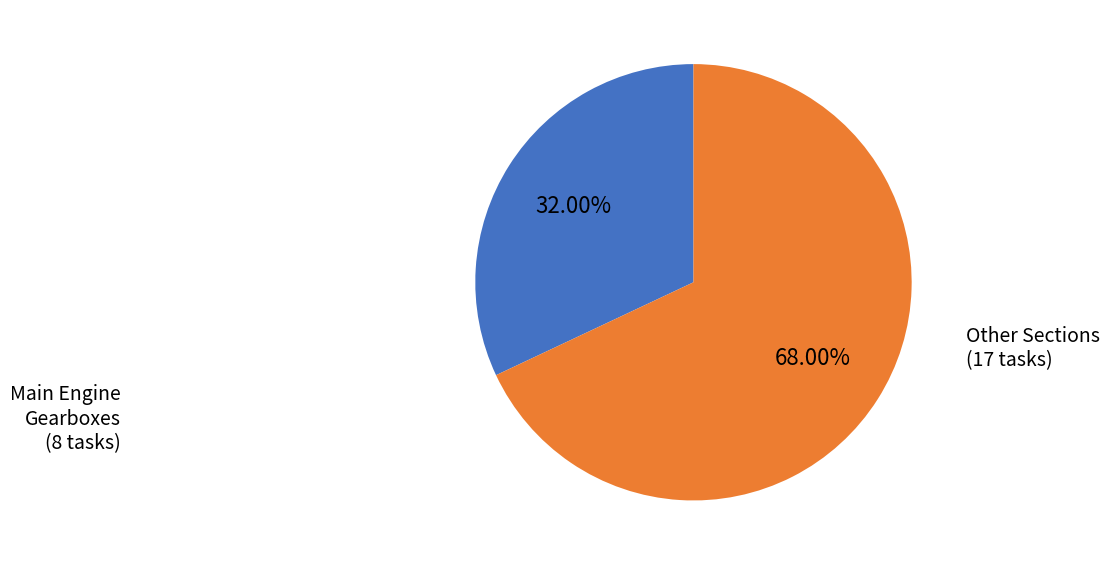

Is there a majority slice in this chart?

Yes